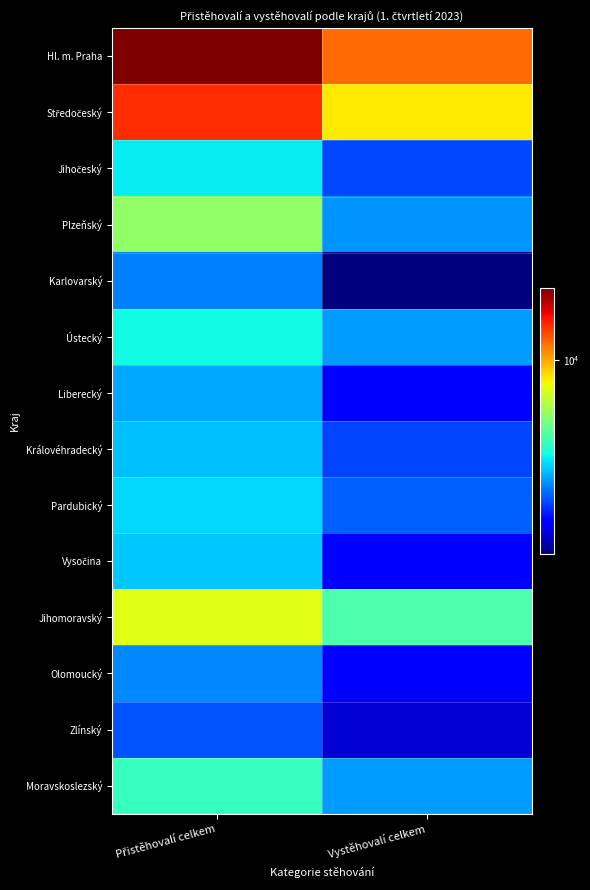

Which series has the largest total across all categories?

Hl. m. Praha